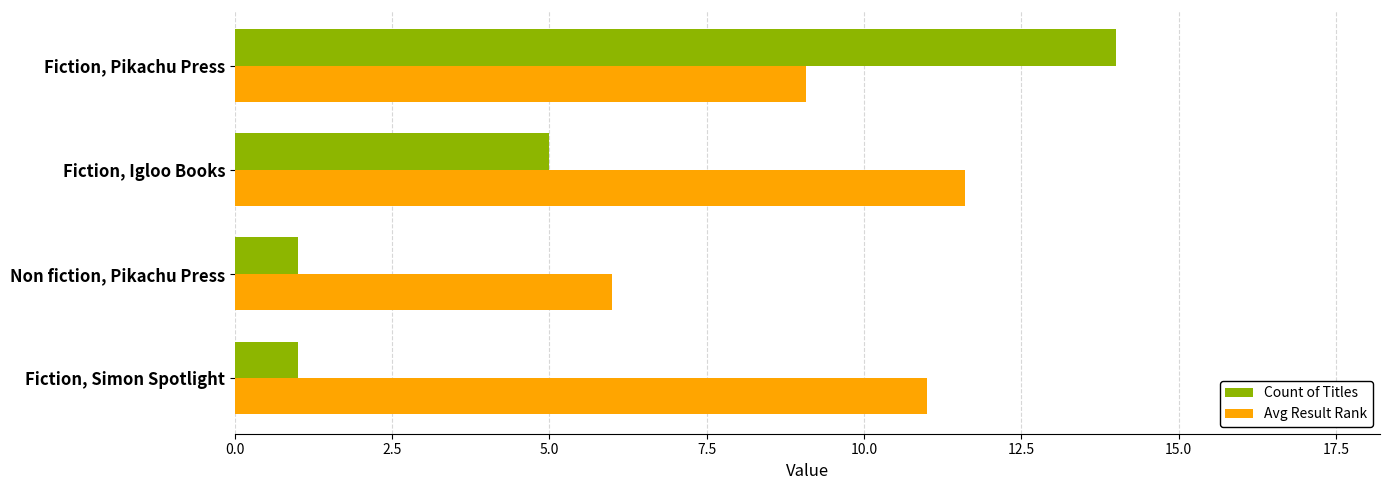

Rank the series by their average value, from highest to lowest.

Avg Result Rank, Count of Titles